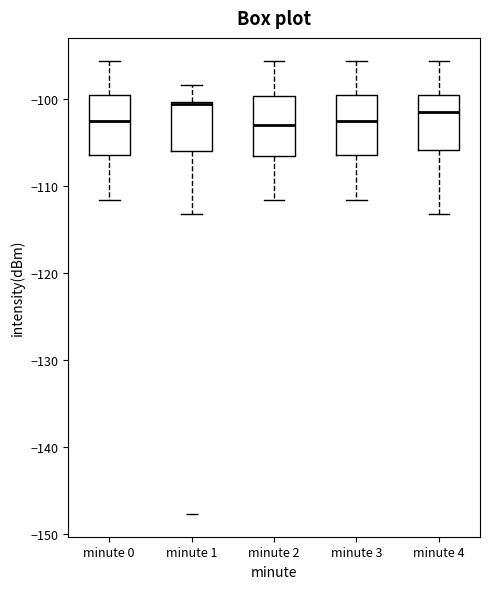

Reading left to right, read every box against the y-axis: the position of its median line, the range the box covers, and the ends of its whiskers. The values are not printed on the chart, so give them approximately, as read against the axis.

minute 0: median -103, box -106 to -100, whiskers -112 to -96
minute 1: median -101 (drawn on the box's upper edge), box -106 to -100, whiskers -113 to -98
minute 2: median -103, box -107 to -100, whiskers -112 to -96
minute 3: median -103, box -106 to -100, whiskers -112 to -96
minute 4: median -102, box -106 to -100, whiskers -113 to -96